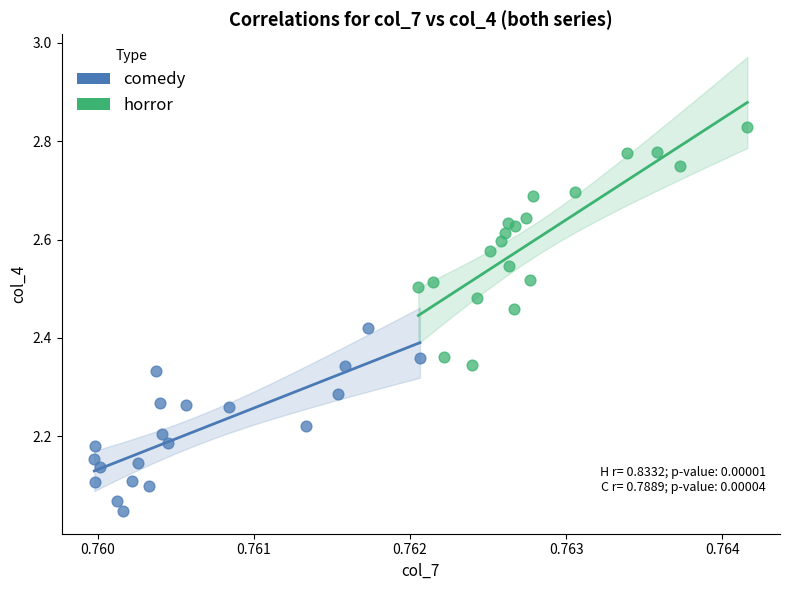

What are all the series names shown in the legend?

comedy, horror